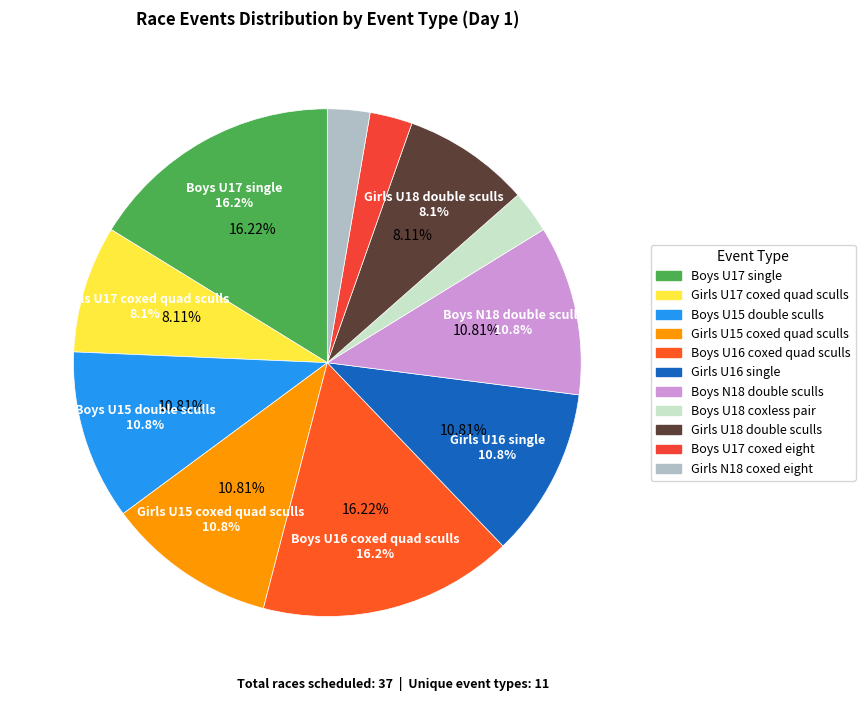

The Girls U17 coxed quad sculls slice represents 1% of the pie. True or false?

False